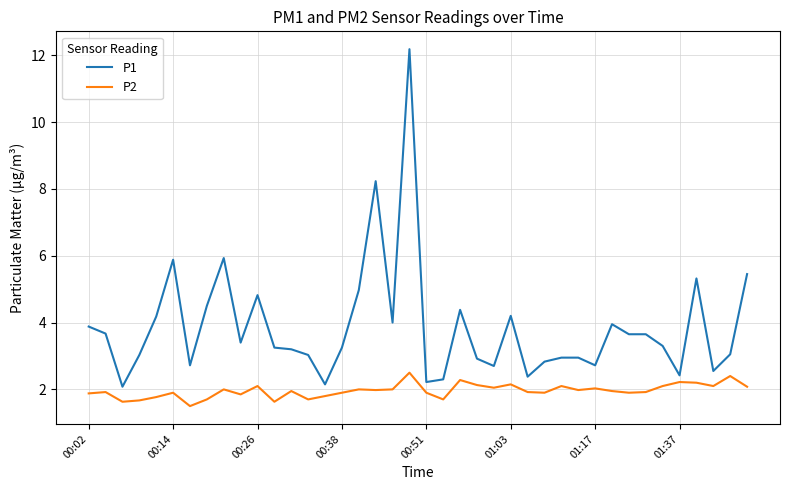

Which series has the widest spread of values?

P1